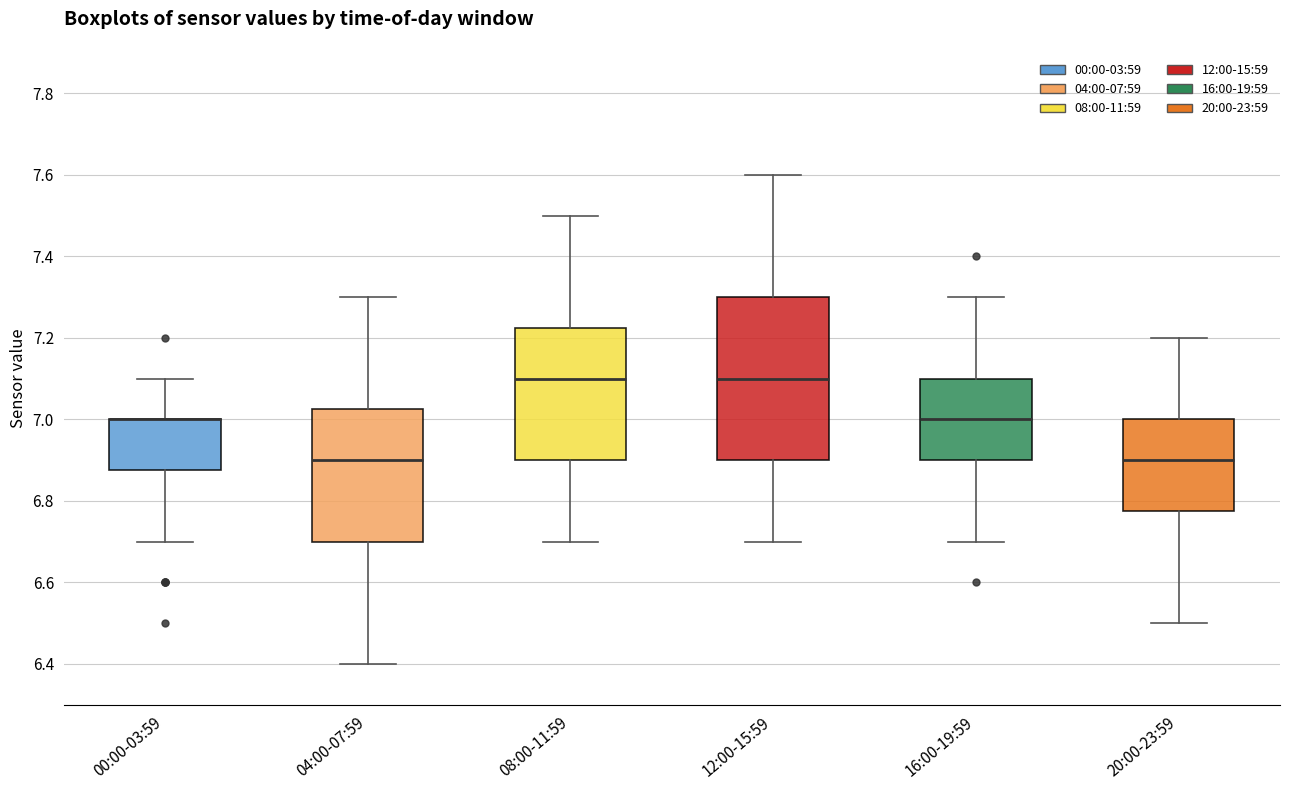

Reading left to right, read every box against the y-axis: the position of its median line, the range the box covers, and the ends of its whiskers. The values are not printed on the chart, so give them approximately, as read against the axis.

00:00-03:59: median 7.00 (drawn on the box's upper edge), box 6.88 to 7.00, whiskers 6.70 to 7.10
04:00-07:59: median 6.90, box 6.70 to 7.02, whiskers 6.40 to 7.30
08:00-11:59: median 7.10, box 6.90 to 7.22, whiskers 6.70 to 7.50
12:00-15:59: median 7.10, box 6.90 to 7.30, whiskers 6.70 to 7.60
16:00-19:59: median 7.00, box 6.90 to 7.10, whiskers 6.70 to 7.30
20:00-23:59: median 6.90, box 6.78 to 7.00, whiskers 6.50 to 7.20